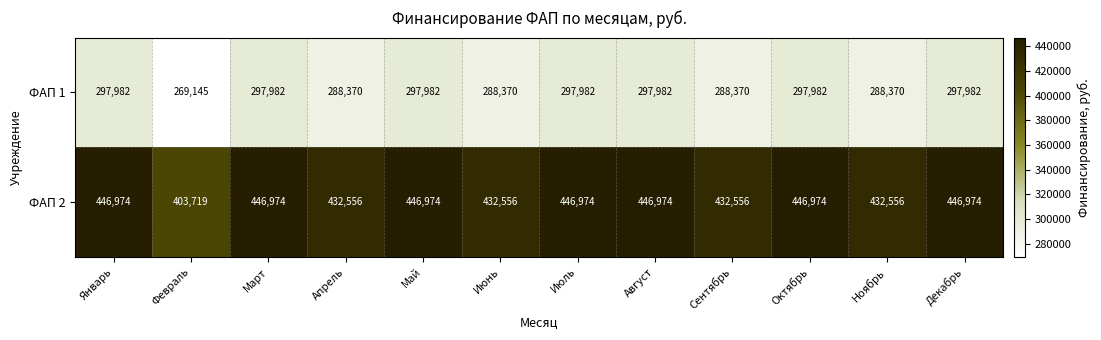

What is the total value across all series at Декабрь?

744956